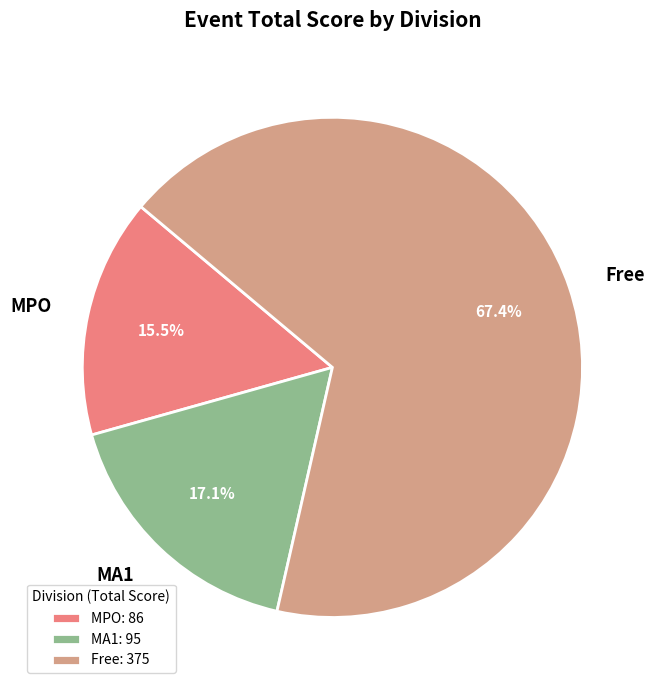

To the nearest percent, what portion does Free represent?

67%